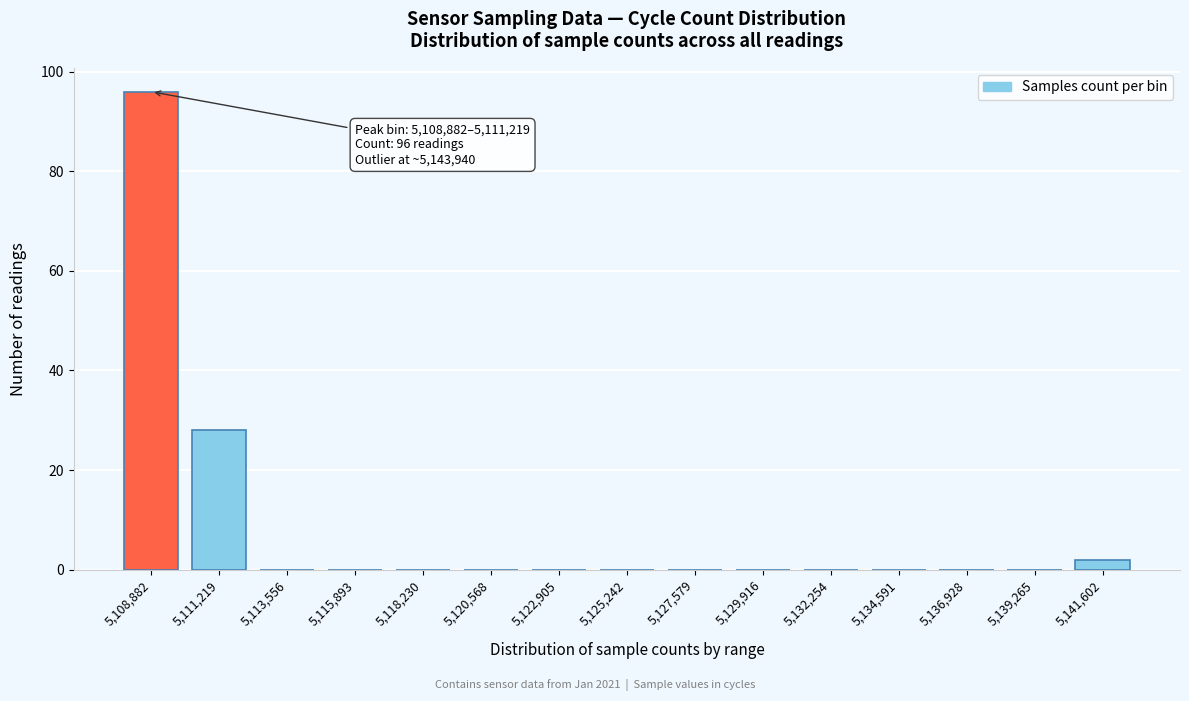

Reading left to right, what are all the values shown in this chart?

5,108,882=96	5,111,219=28	5,113,556=0	5,115,893=0	5,118,230=0	5,120,568=0	5,122,905=0	5,125,242=0	5,127,579=0	5,129,916=0	5,132,254=0	5,134,591=0	5,136,928=0	5,139,265=0	5,141,602=2